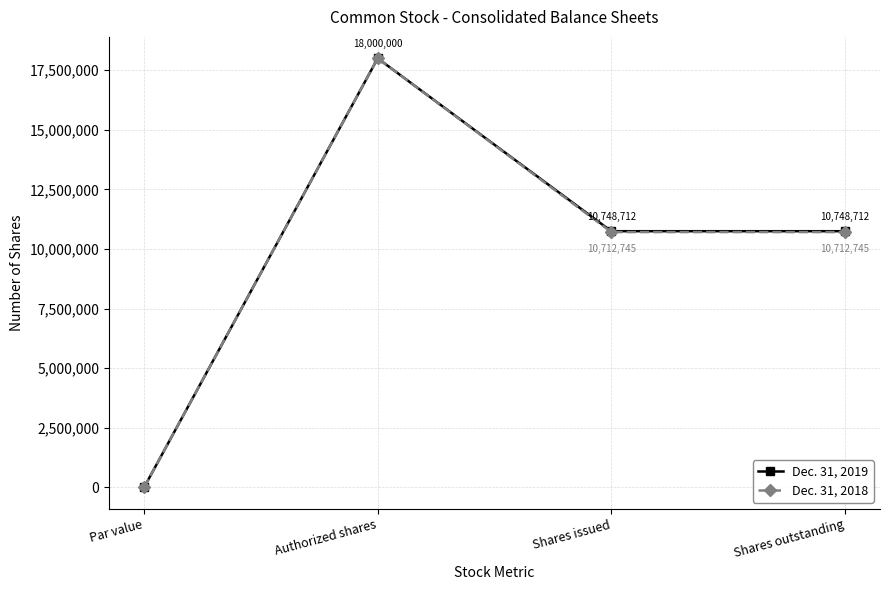

Reading left to right, what are all the values shown in this chart?

Dec. 31, 2019: 0	18000000	10748712	10748712
Dec. 31, 2018: 0	18000000	10712745	10712745